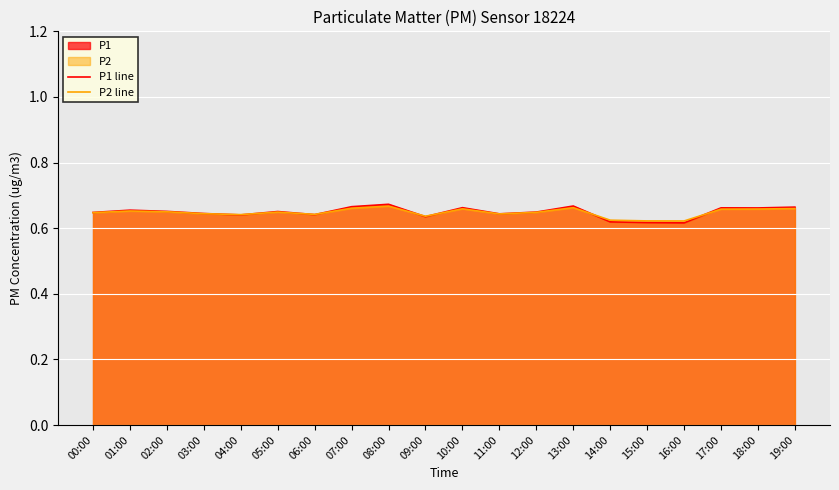

True or false: P1 line and P2 line intersect in this chart.

True